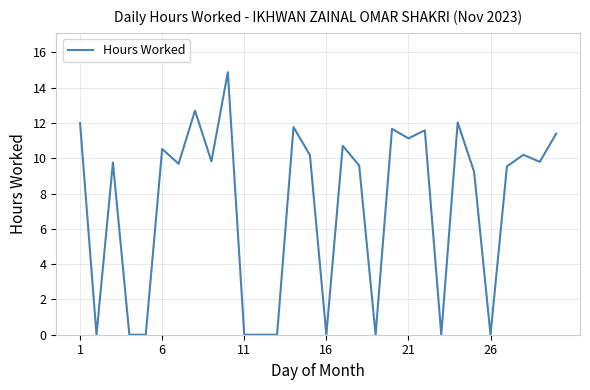

What is the maximum value shown in the chart?

14.9